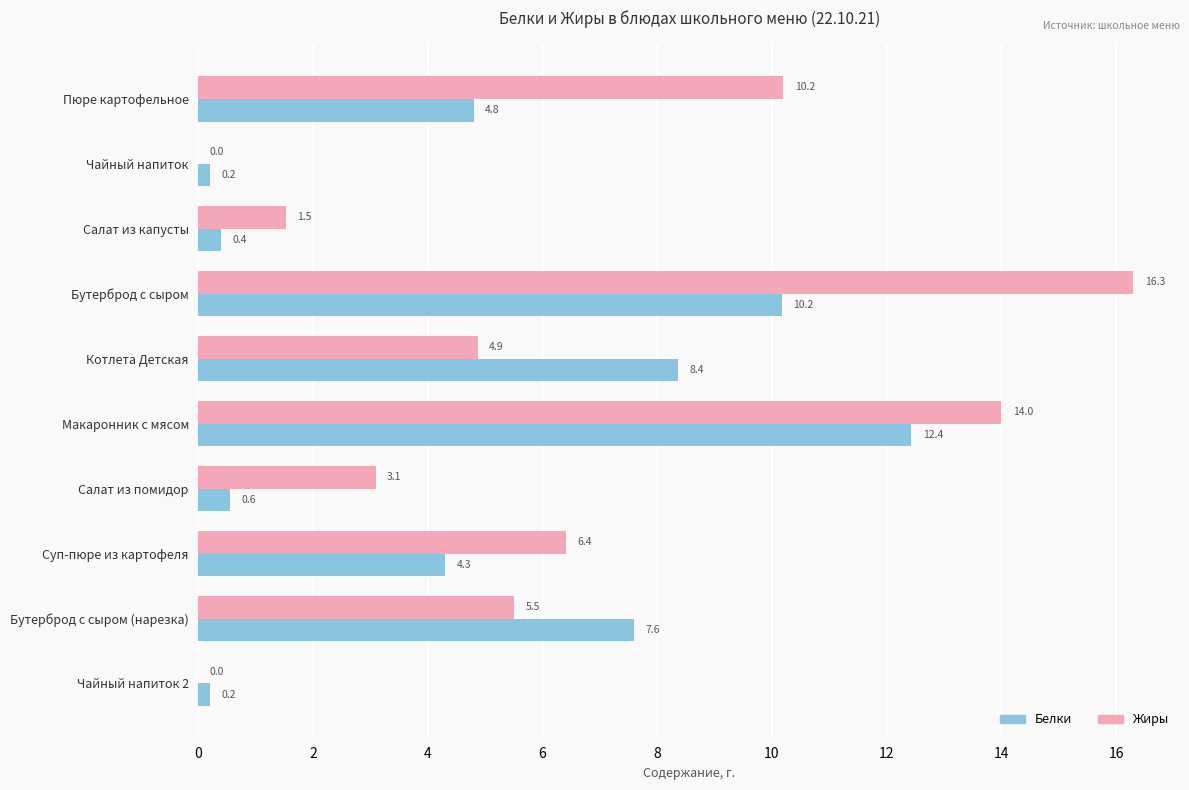

True or false: Белки has a value of 7.6 at Бутерброд с сыром (нарезка).

True